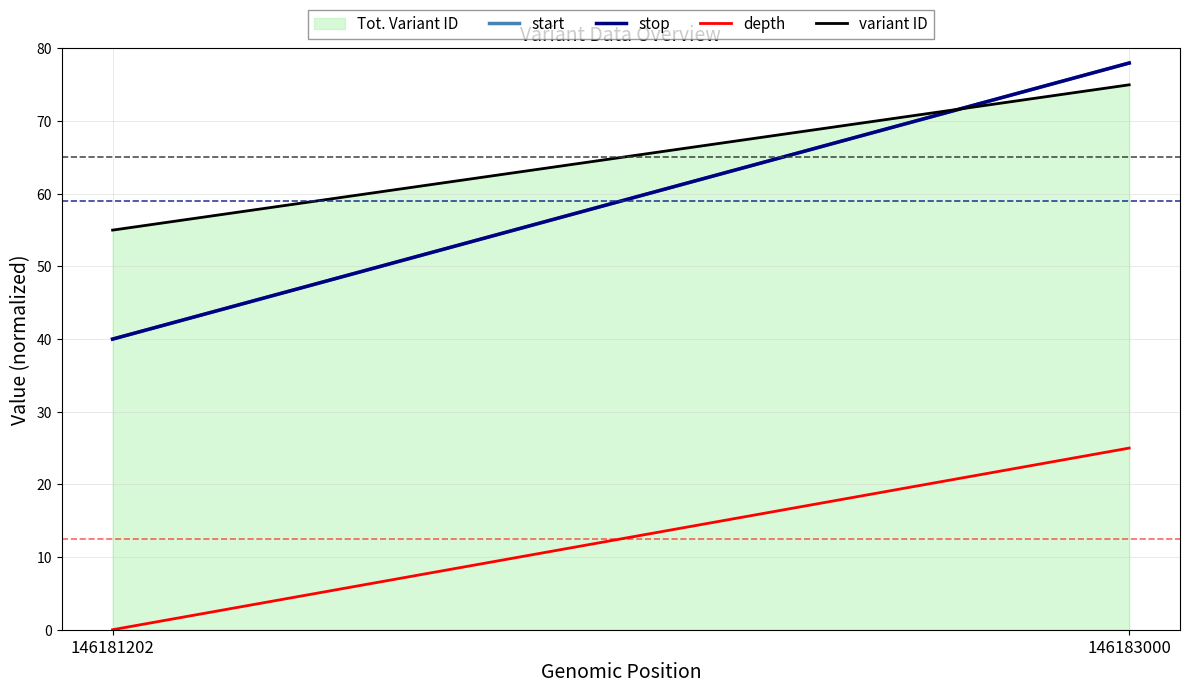

How many lines are shown in the chart?

1